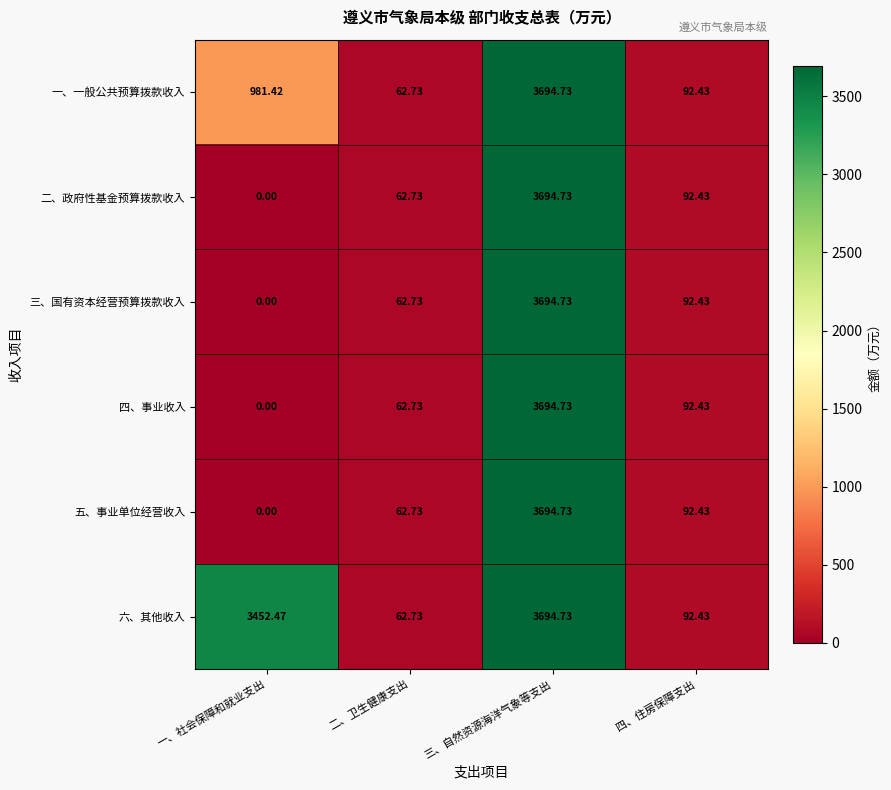

Is the value of 一、一般公共预算拨款收入 at 一、社会保障和就业支出 greater than the value of 二、政府性基金预算拨款收入 at 一、社会保障和就业支出?

Yes